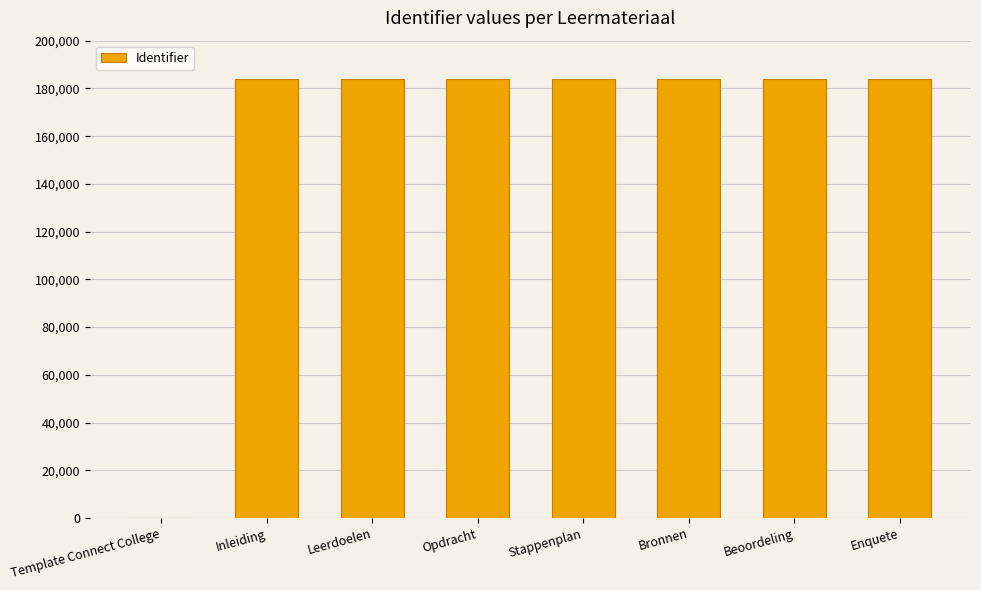

True or false: the data shows 55453 at Bronnen.

False